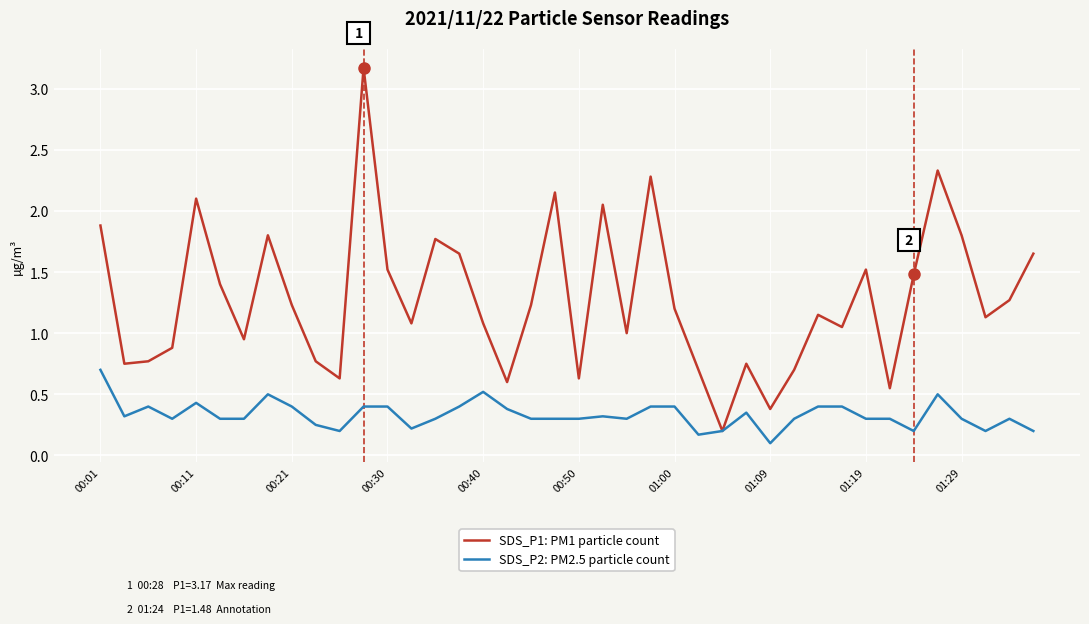

What is the maximum value for SDS_P2: PM2.5 particle count?

0.7